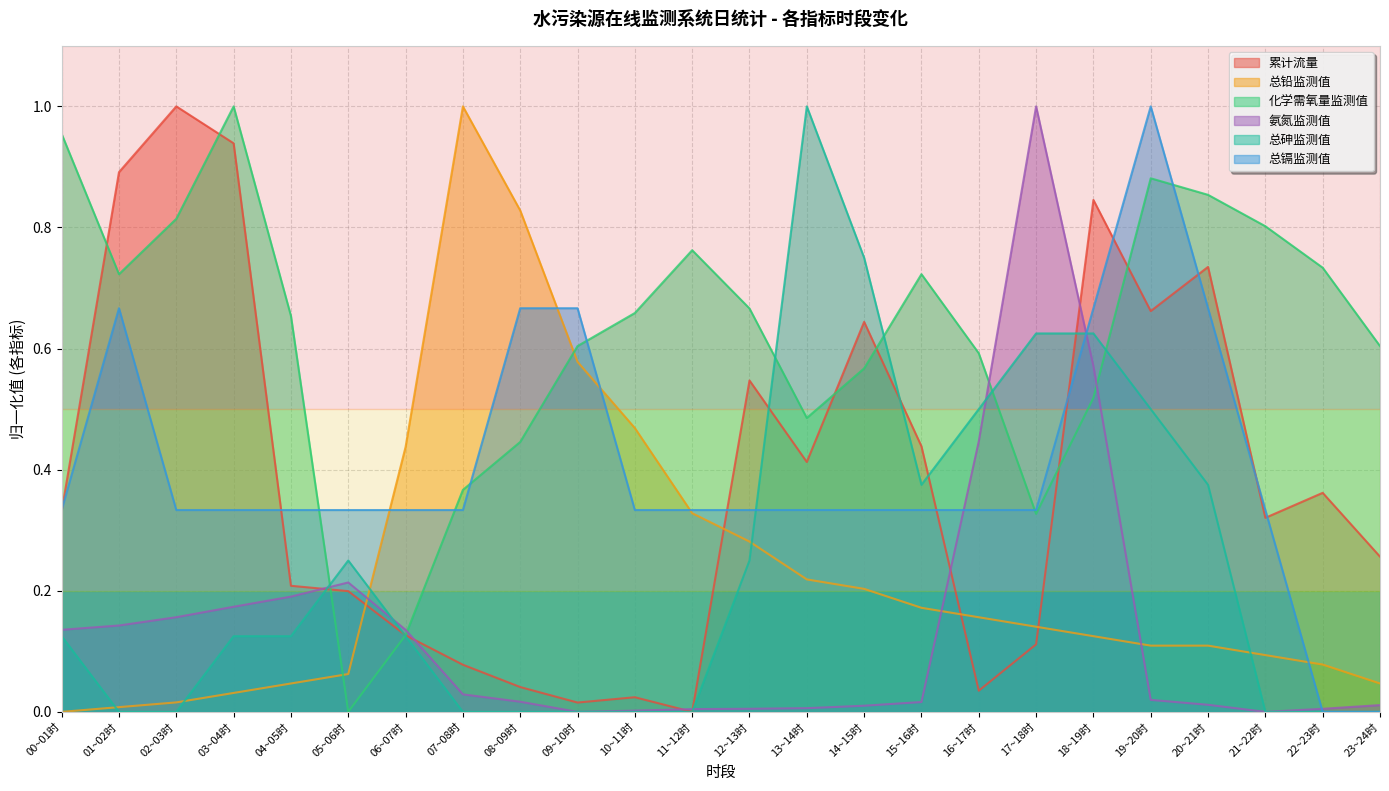

How many values in the 总铅监测值 series exceed 0?

23